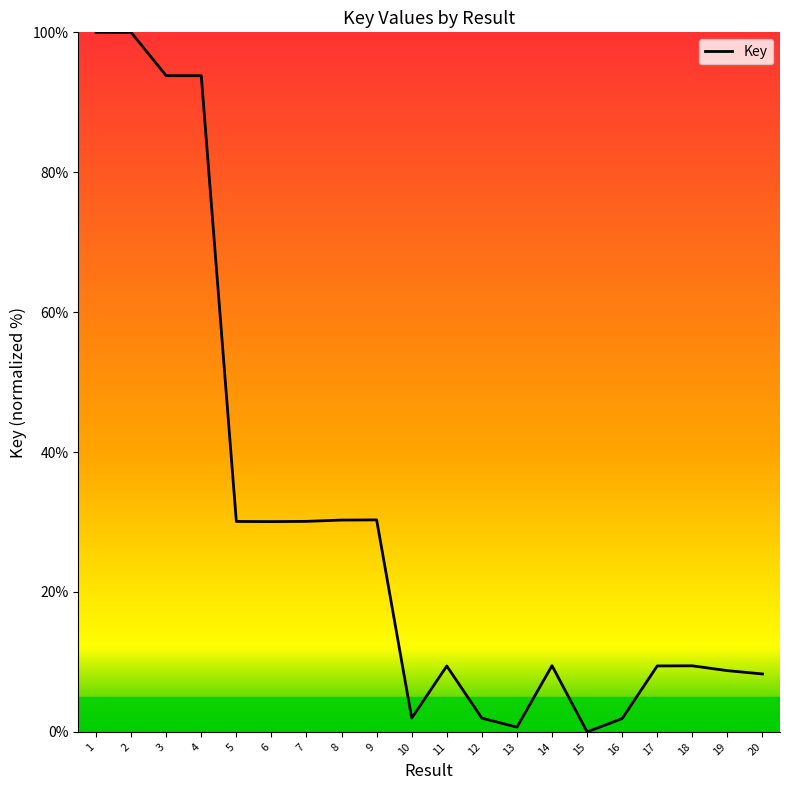

What is the maximum value shown in the chart?

100.0